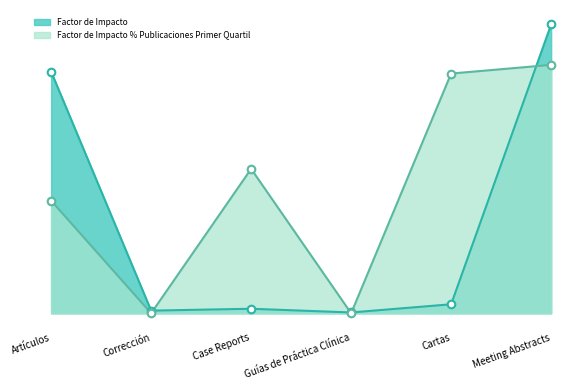

Which series reaches the minimum Y coordinate?

Factor de Impacto % Publicaciones Primer Quartil